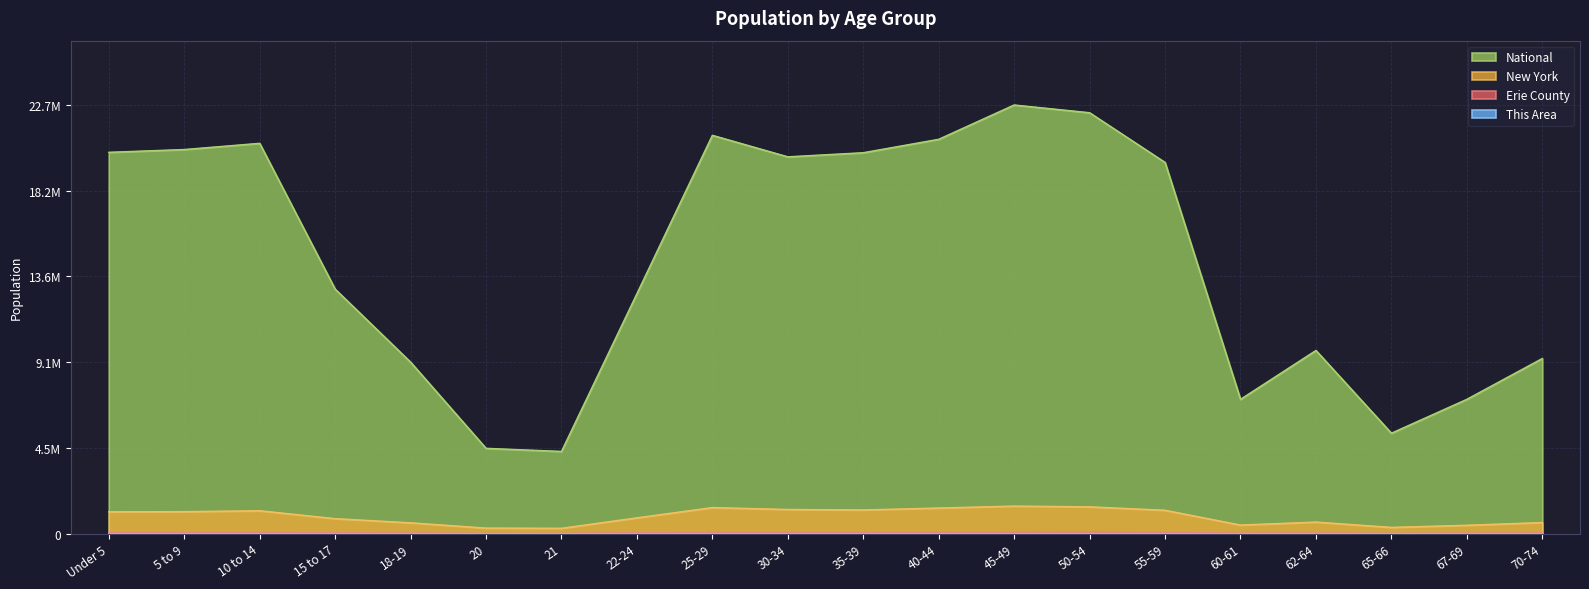

What are all the series names shown in the legend?

This Area, Erie County, New York, National